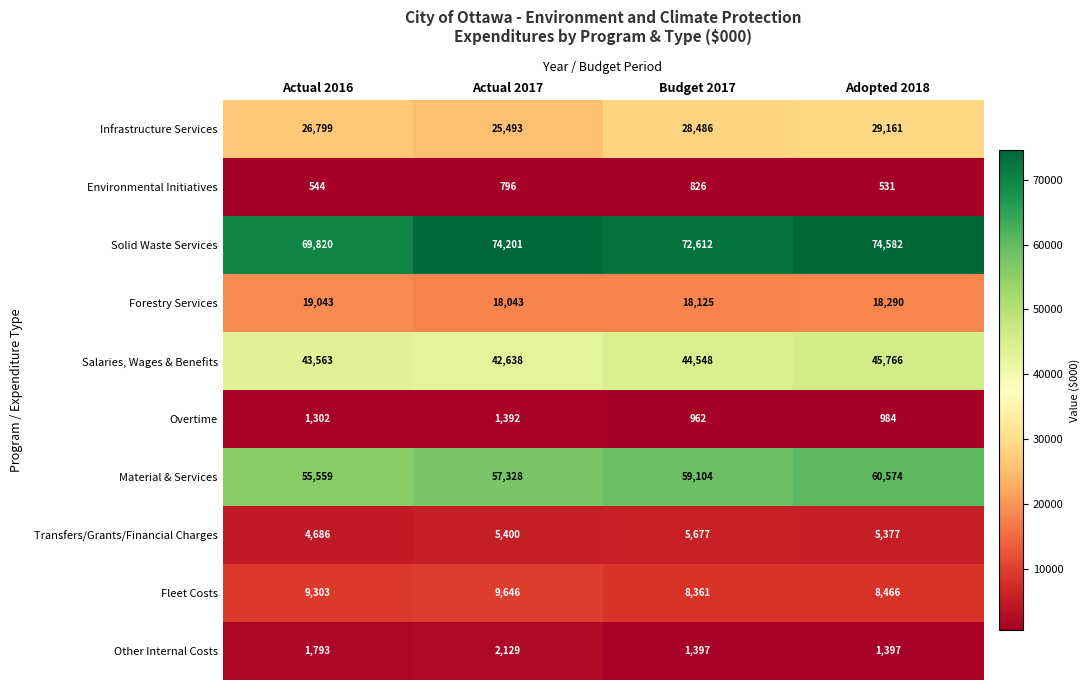

Which series has the widest spread of values?

Material & Services